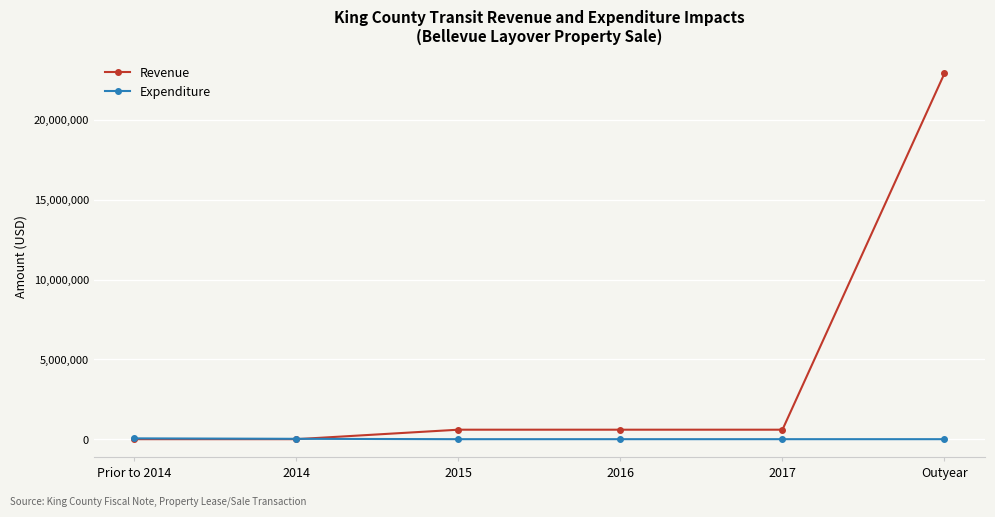

How many times do Revenue and Expenditure cross each other?

1